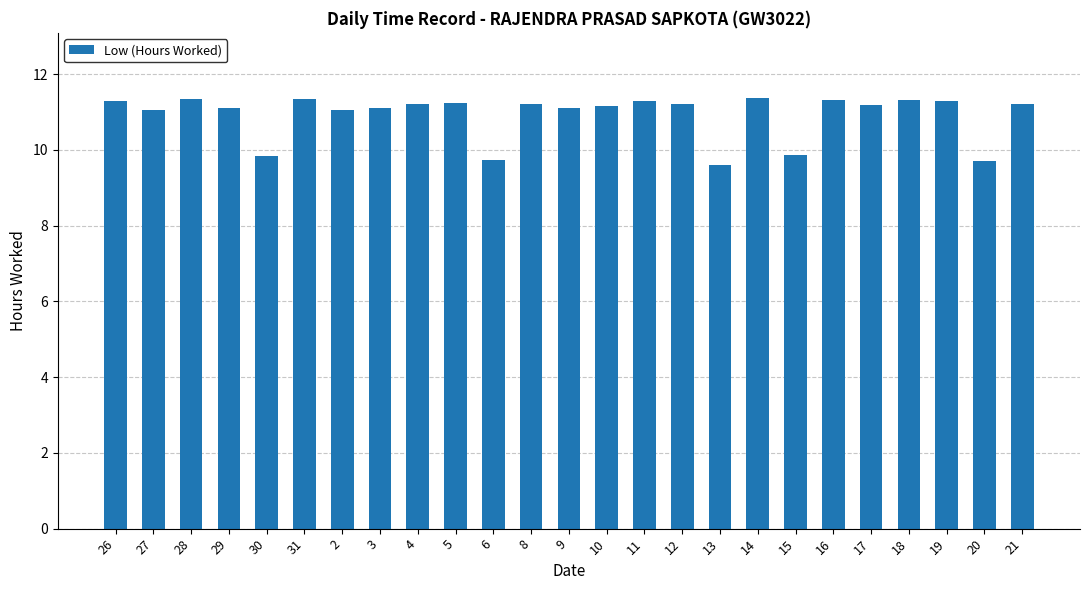

What is the difference between the maximum and second lowest values?

1.7